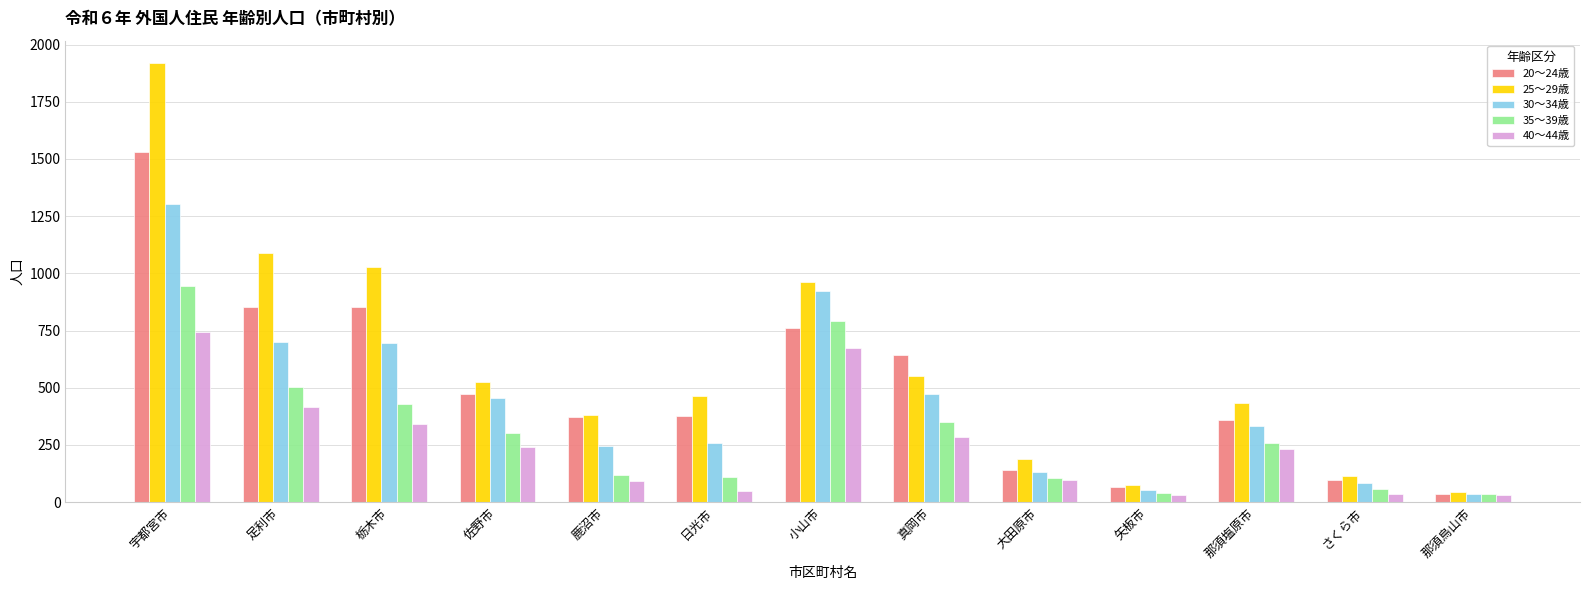

Does the chart contain any negative values?

No